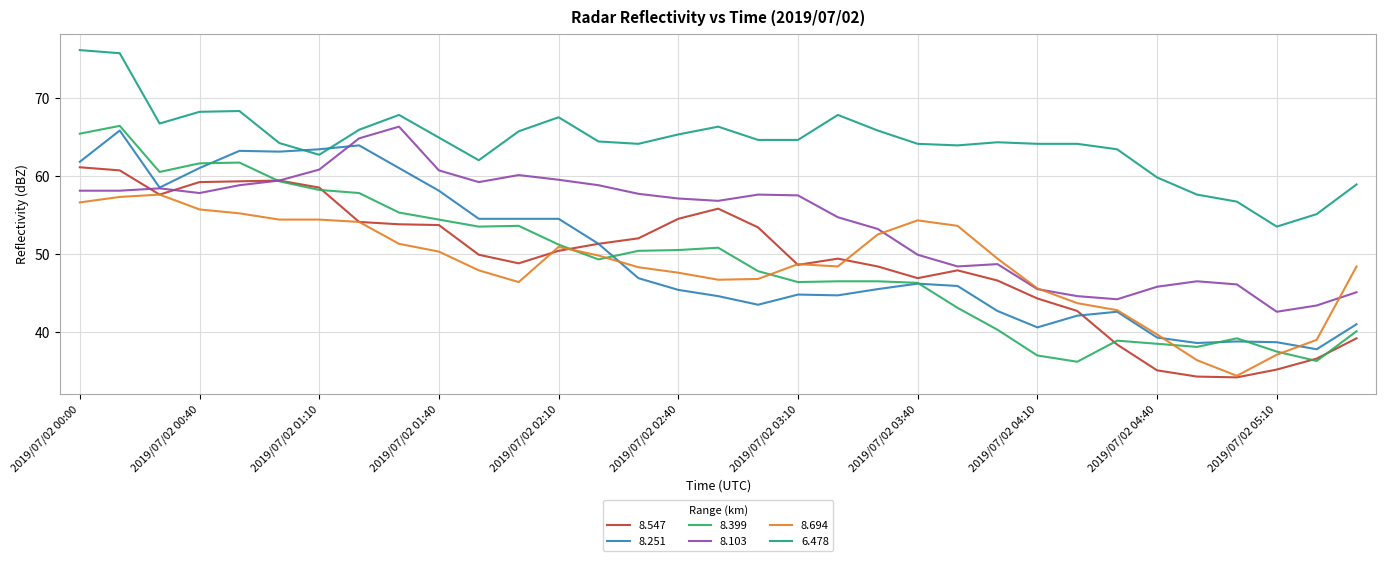

Which series has the largest total across all categories?

6.478